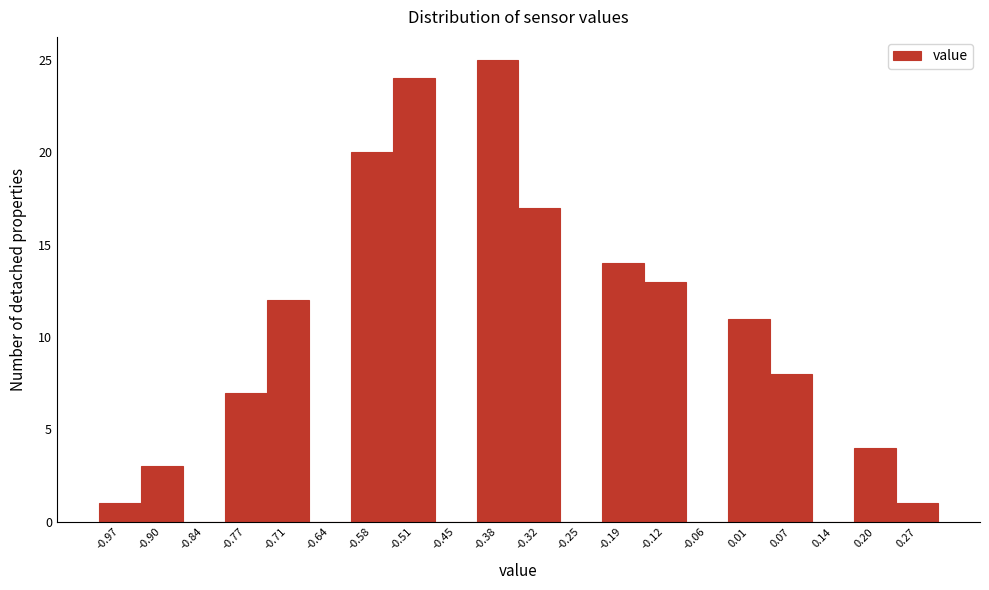

Which range on the x-axis has the tallest bar?

-0.415 to -0.350